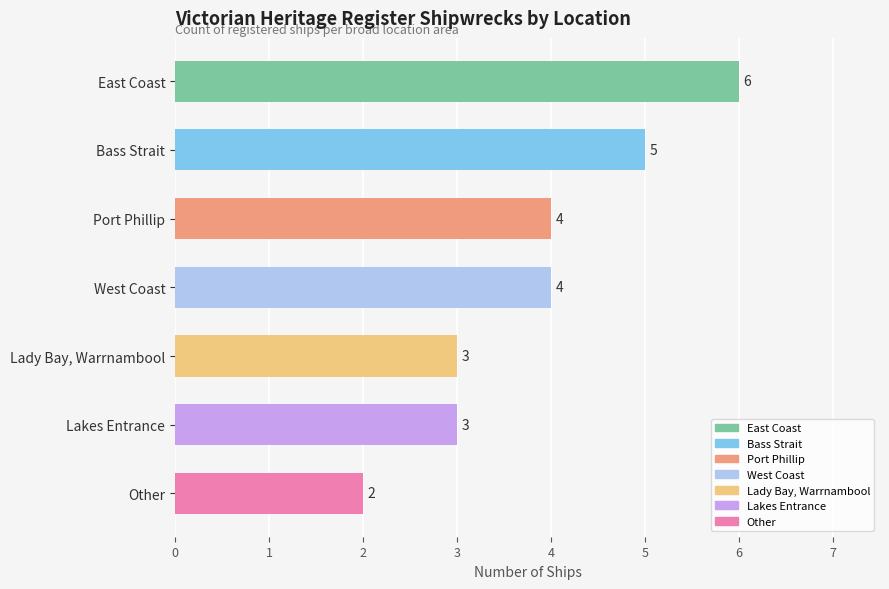

How many data points does each series have?

7